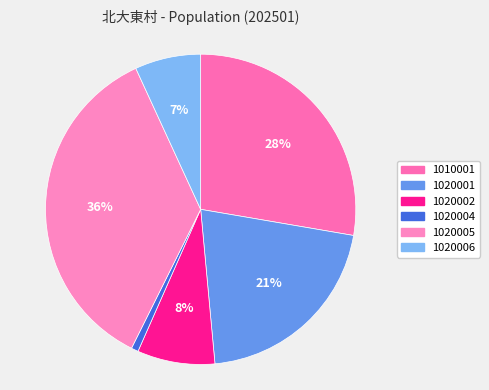

Rank the categories by value from lowest to highest.

1020004, 1020006, 1020002, 1020001, 1010001, 1020005